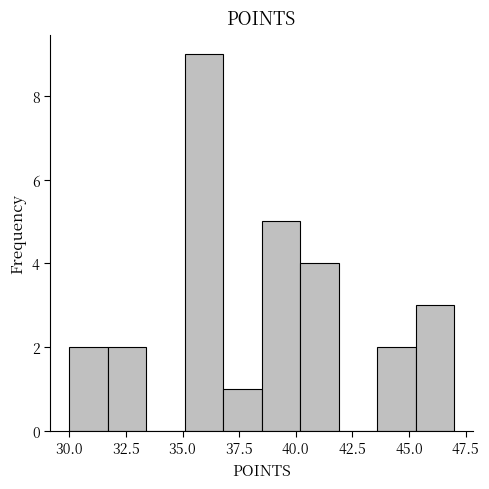

Read against the x-axis, roughly where is the centre of the tallest bar?

36.0